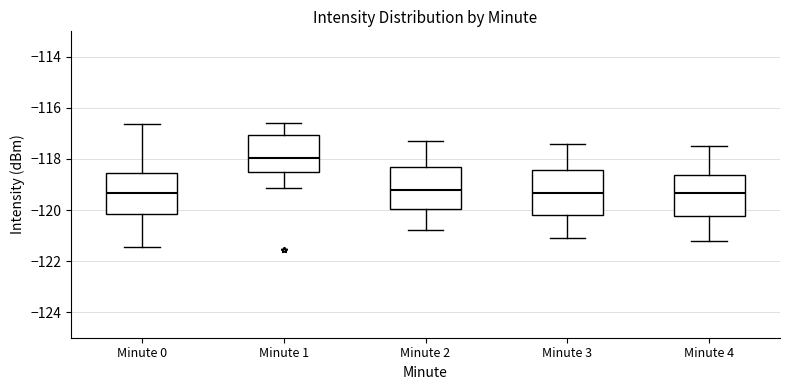

Where is the upper edge of the box for Minute 3 on the y-axis? The values are not printed on the chart, so give them approximately, as read against the axis.

-118.4